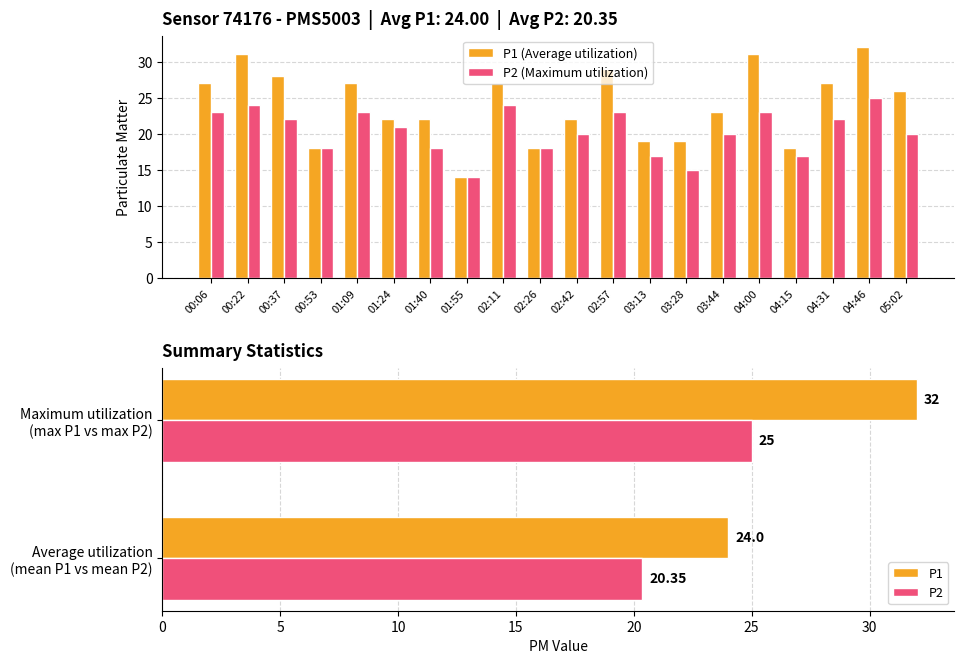

What are all the series names shown in the legend?

P1, P2